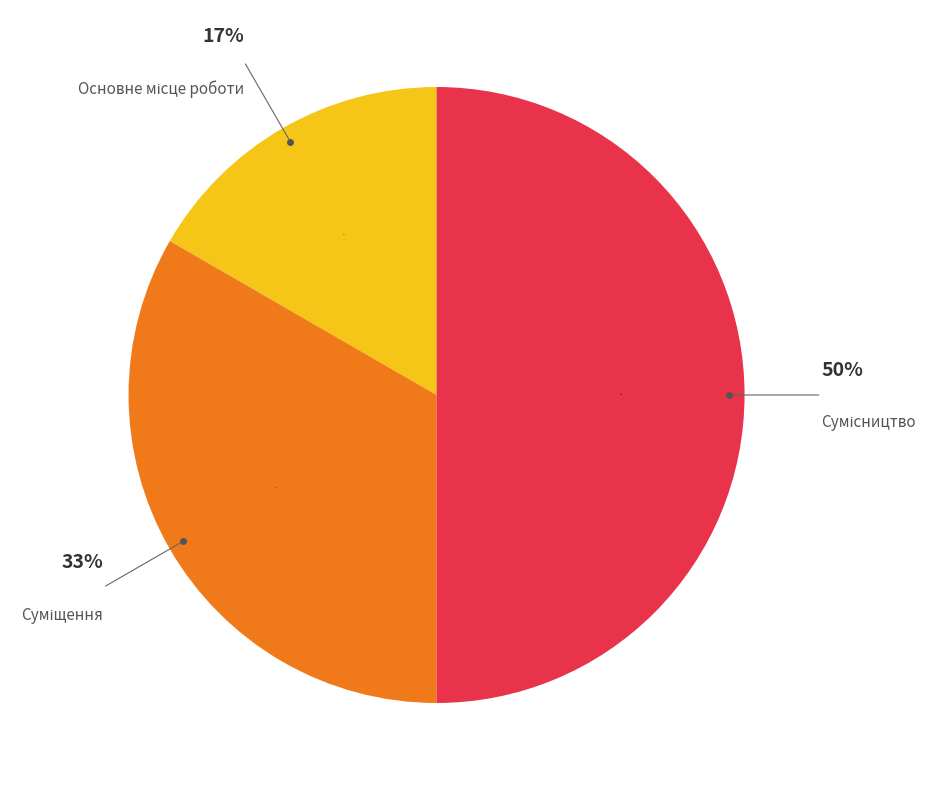

To the nearest percent, what portion does Сумісництво represent?

50%